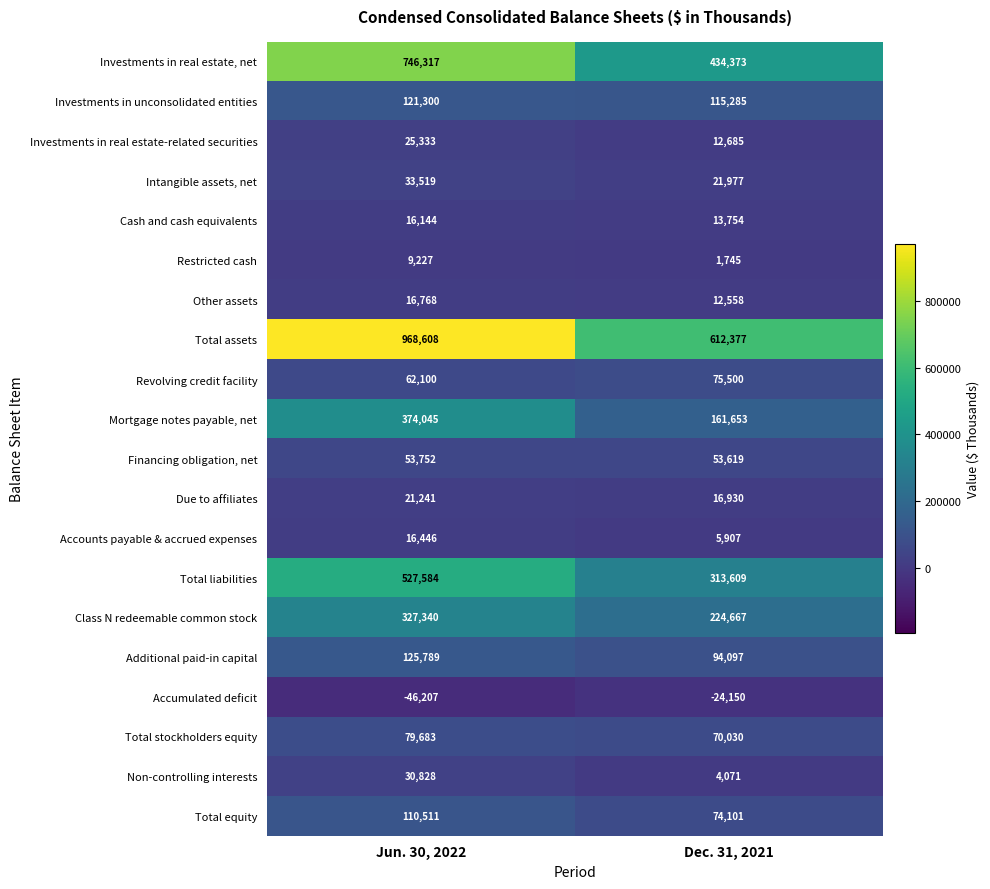

At Dec. 31, 2021, list the series in order from largest to smallest.

Total assets, Investments in real estate, net, Total liabilities, Class N redeemable common stock, Mortgage notes payable, net, Investments in unconsolidated entities, Additional paid-in capital, Revolving credit facility, Total equity, Total stockholders equity, Financing obligation, net, Intangible assets, net, Due to affiliates, Cash and cash equivalents, Investments in real estate-related securities, Other assets, Accounts payable & accrued expenses, Non-controlling interests, Restricted cash, Accumulated deficit